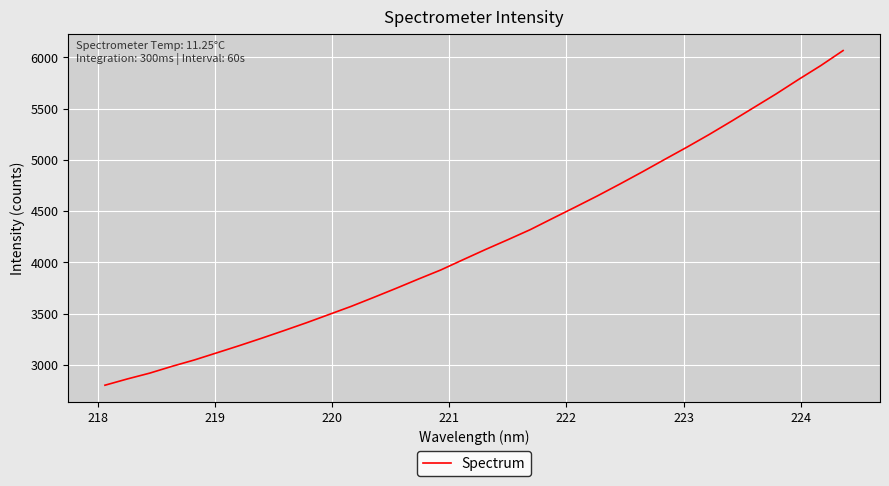

How many distinct data groups are displayed?

1